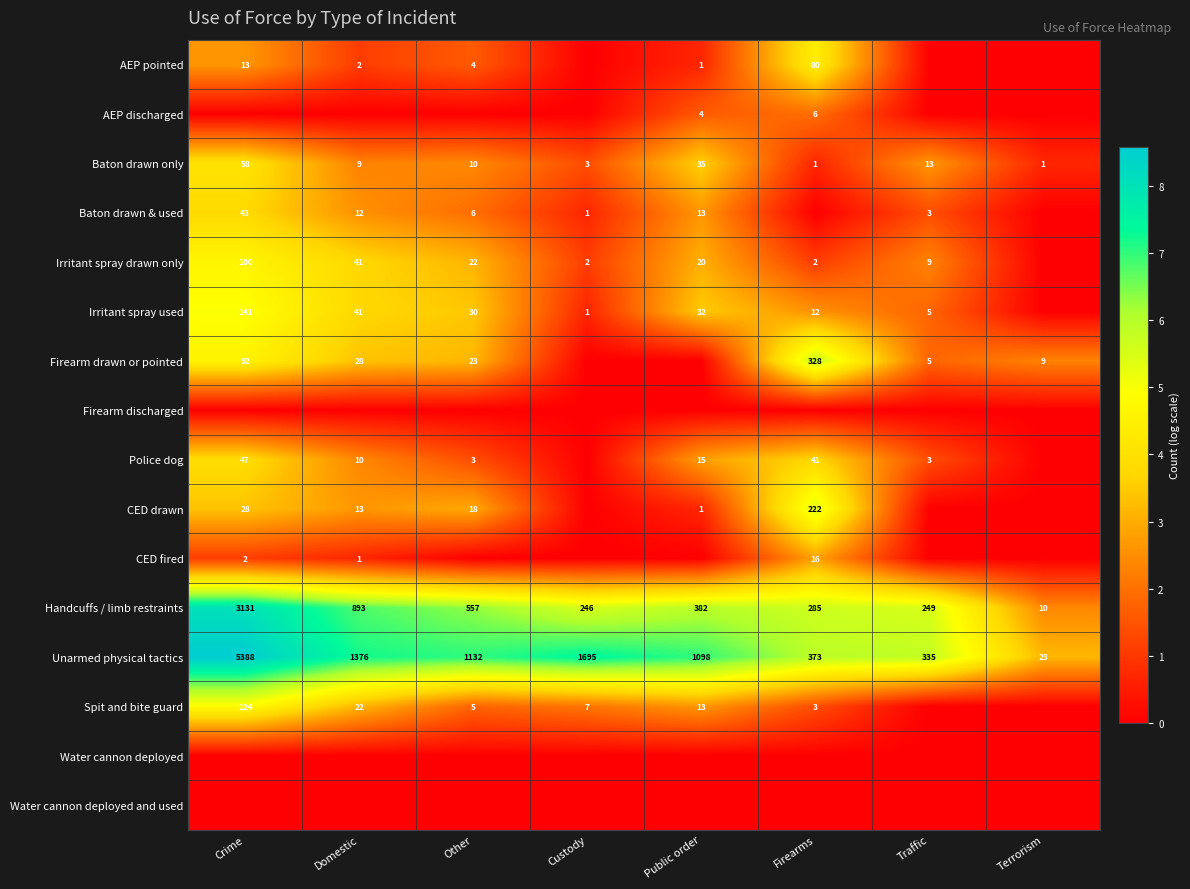

Is the value of Unarmed physical tactics at Public order greater than the value of Irritant spray used at Other?

Yes